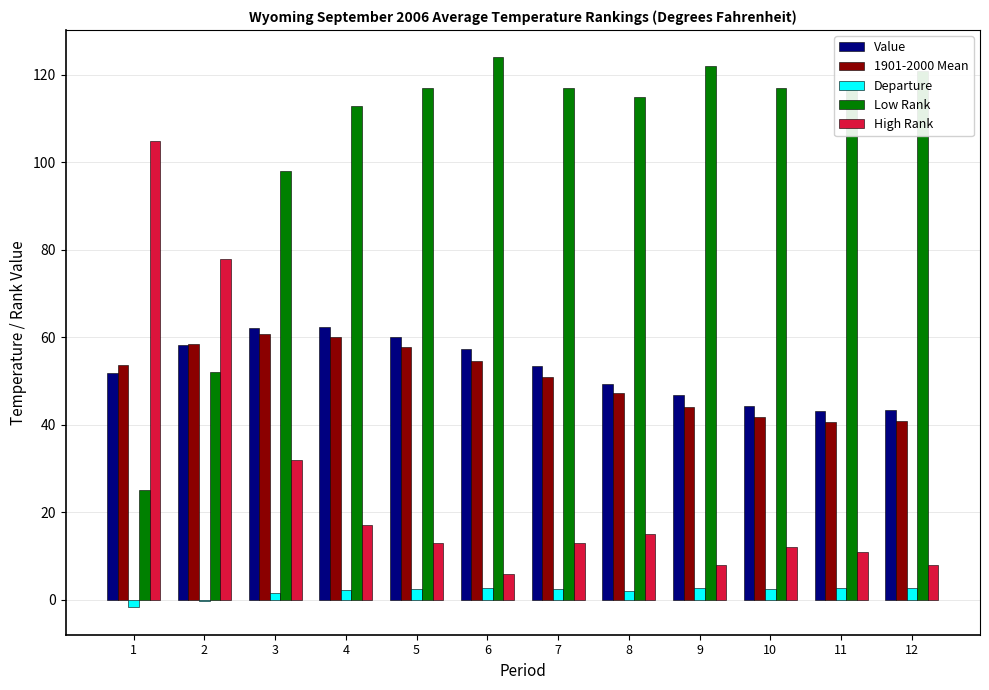

The value of High Rank at 7 is 22.6. True or false?

False